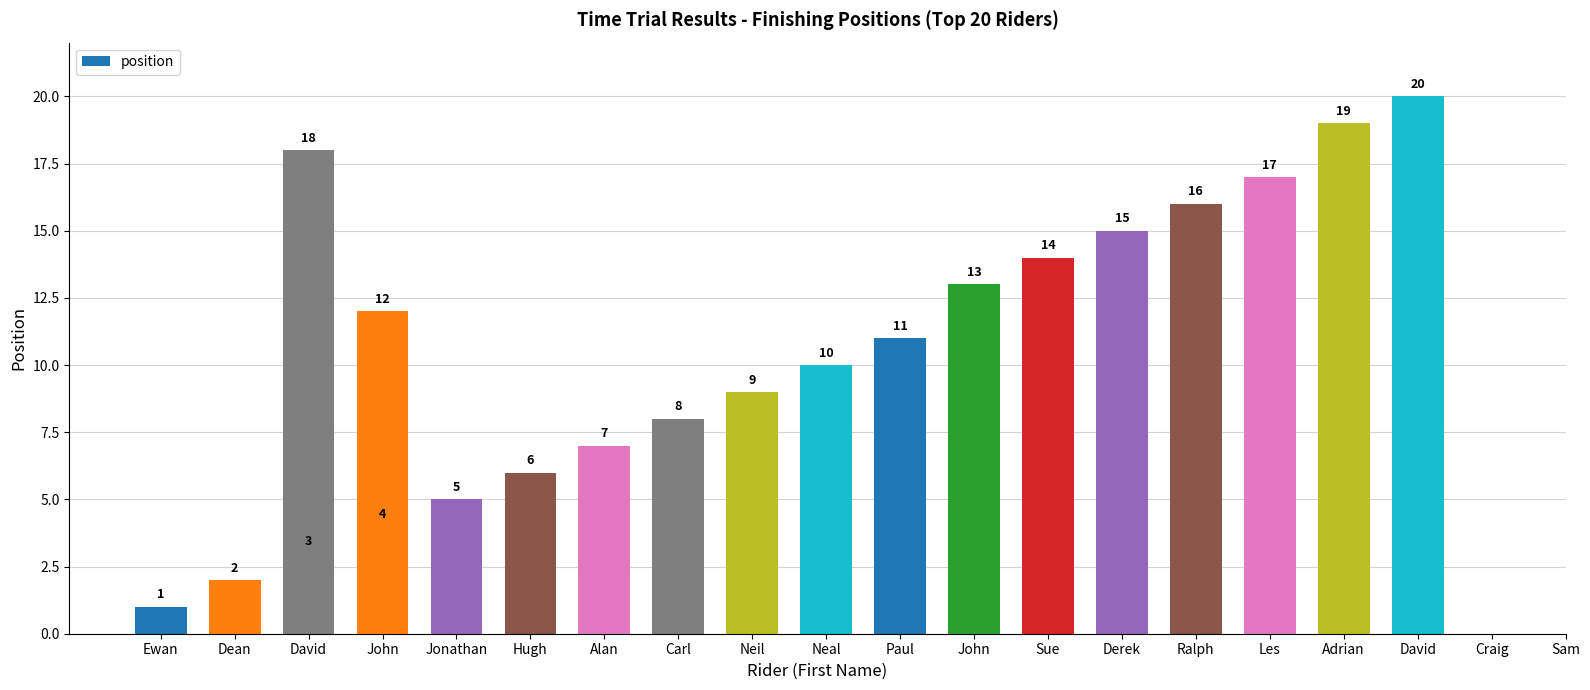

Count the number of categories in the chart.

20